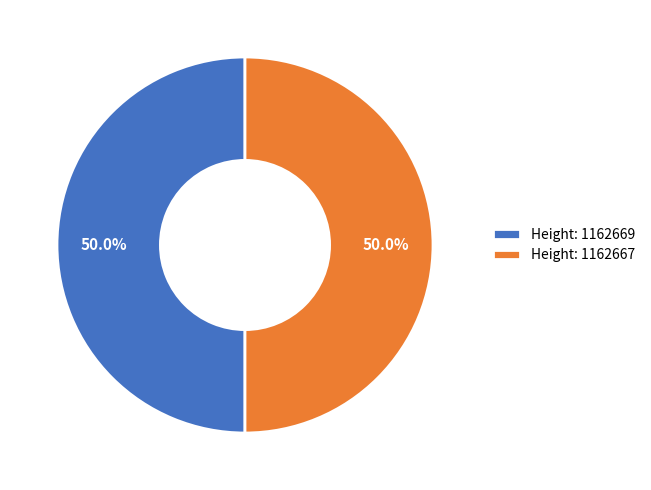

Count the number of slices in the pie.

2